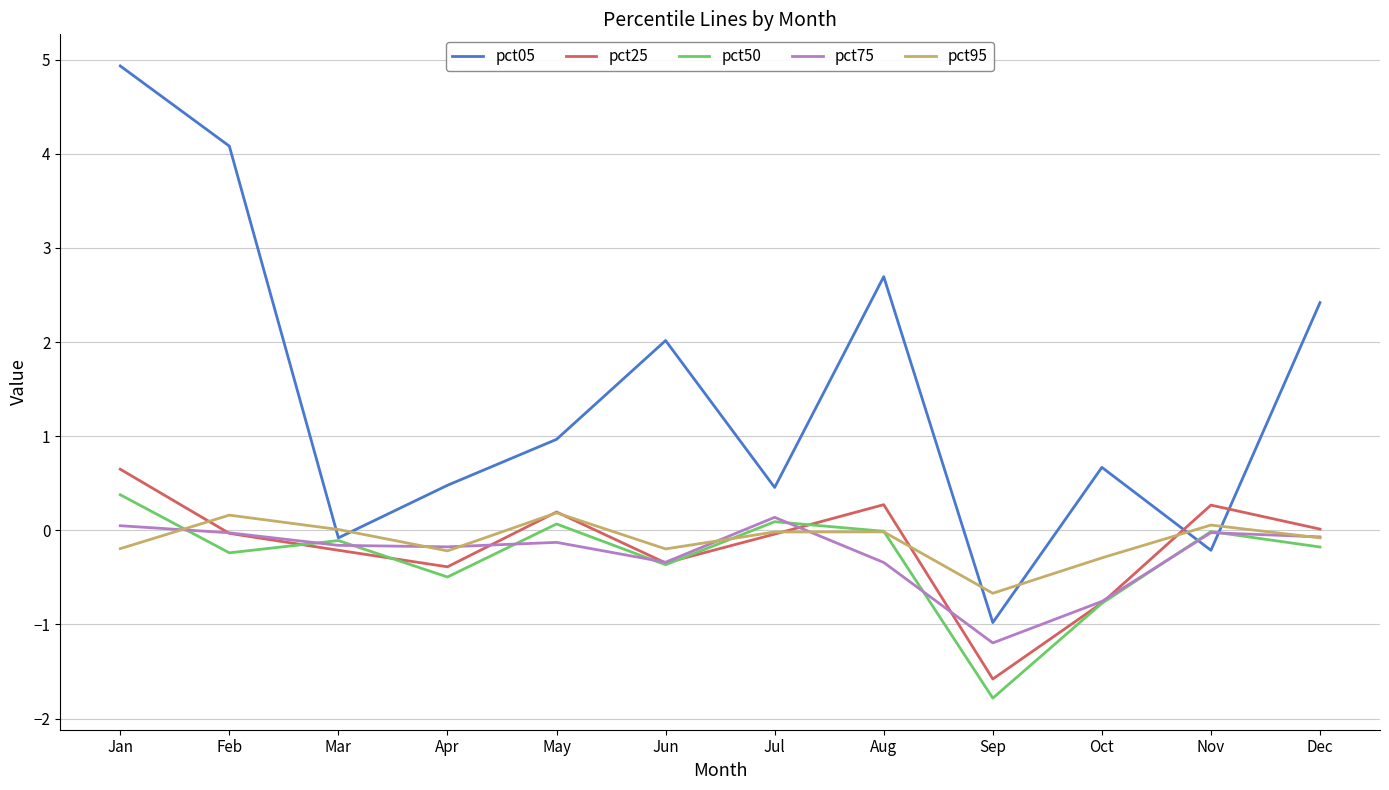

Does the chart display data point markers on the line(s)?

No